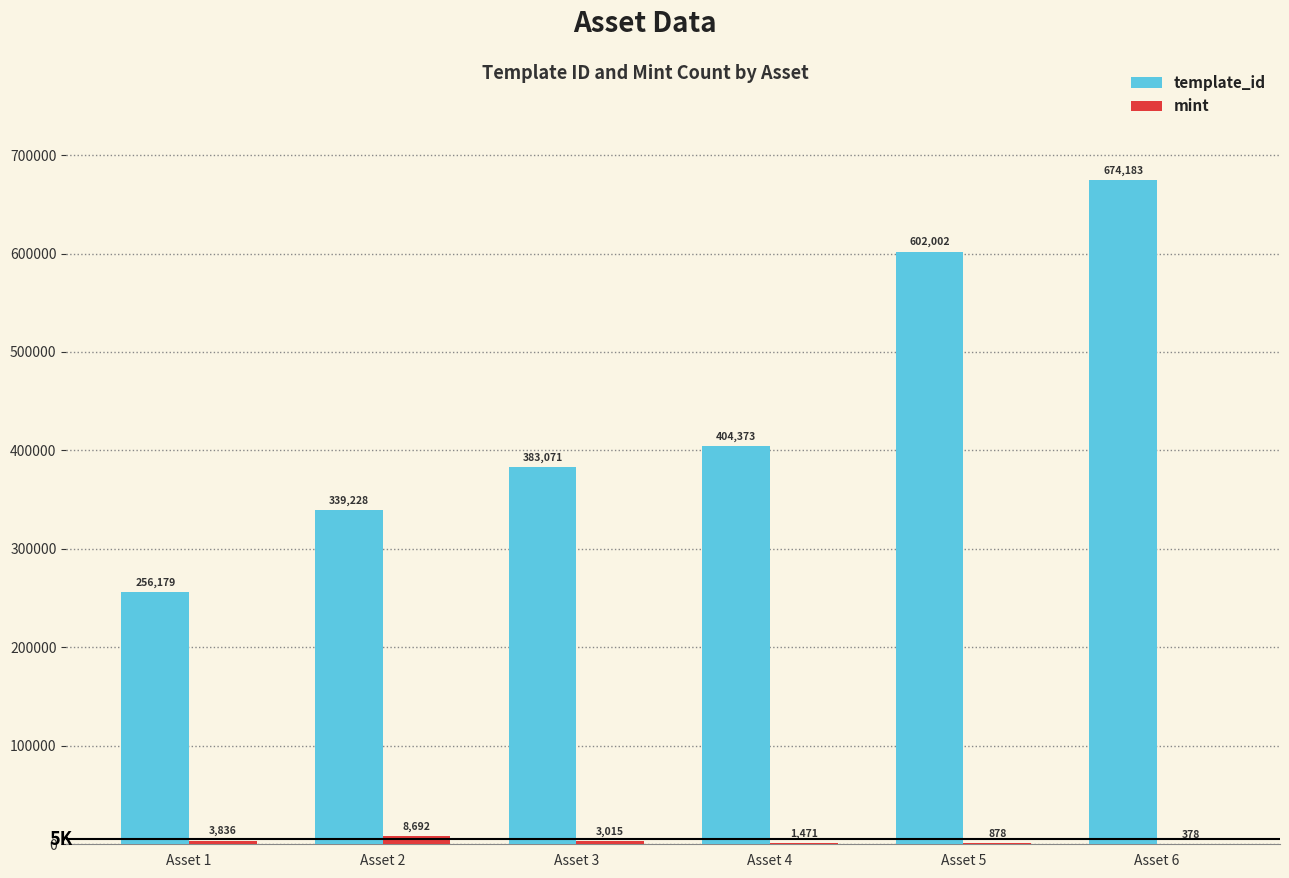

What is the difference between the template_id values at Asset 3 and Asset 6?

291112